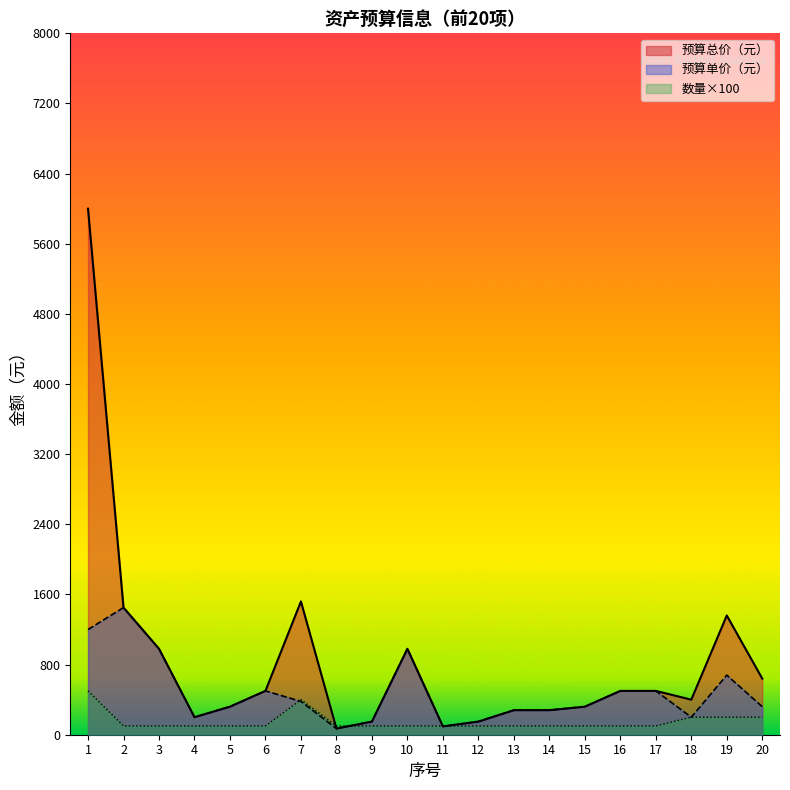

What are all the series names shown in the legend?

预算总价（元）, 预算单价（元）, 数量×100